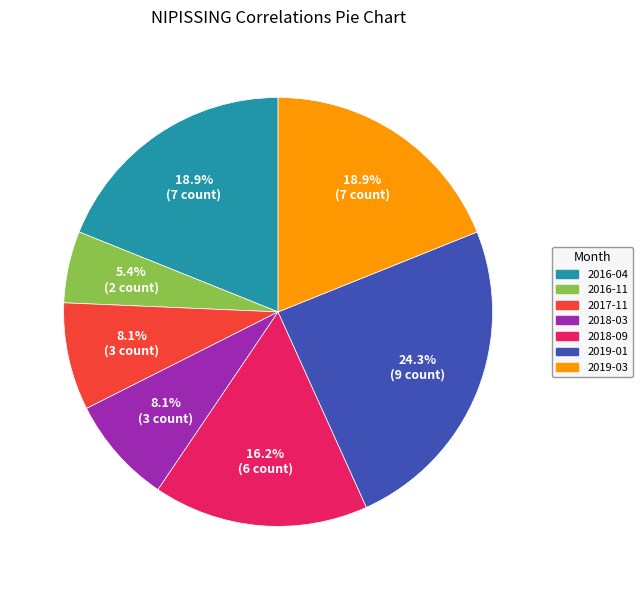

Is 2018-03 the majority of the pie?

No